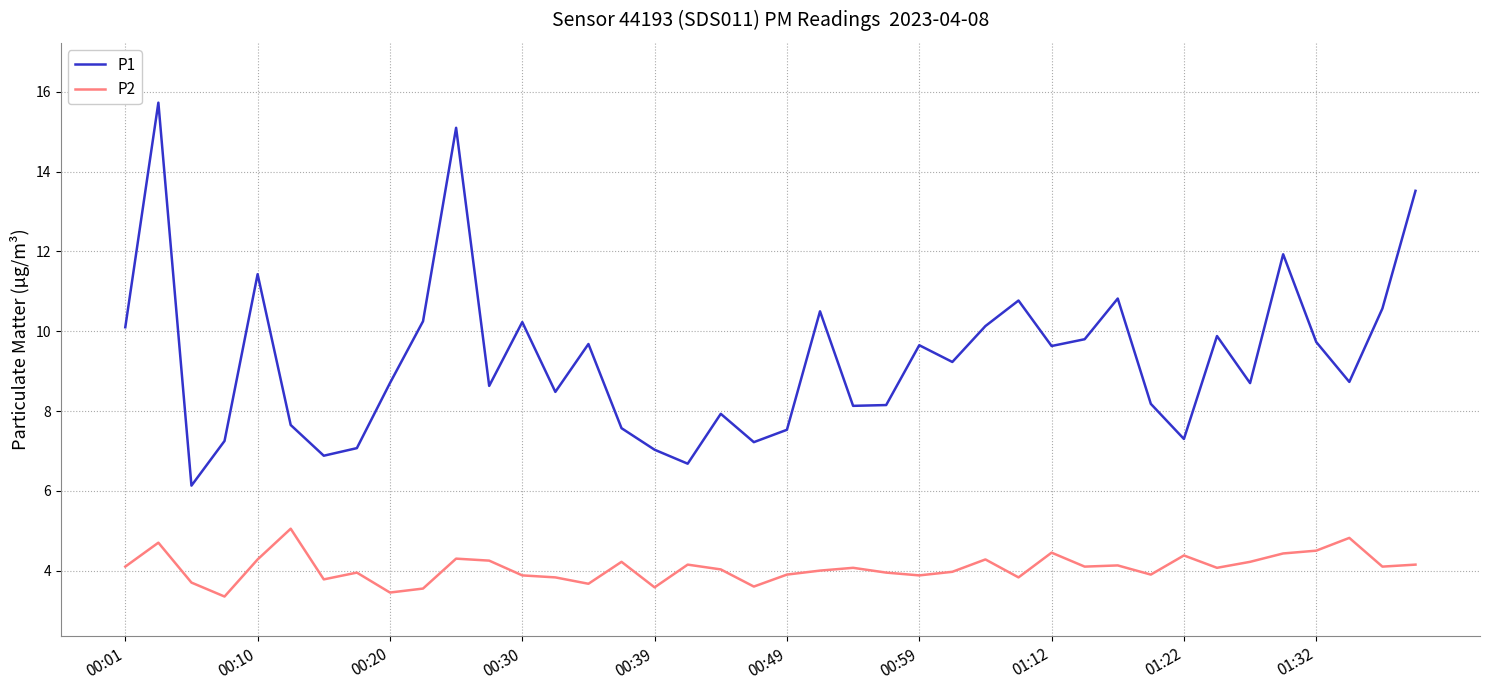

Which series has the largest total across all categories?

P1